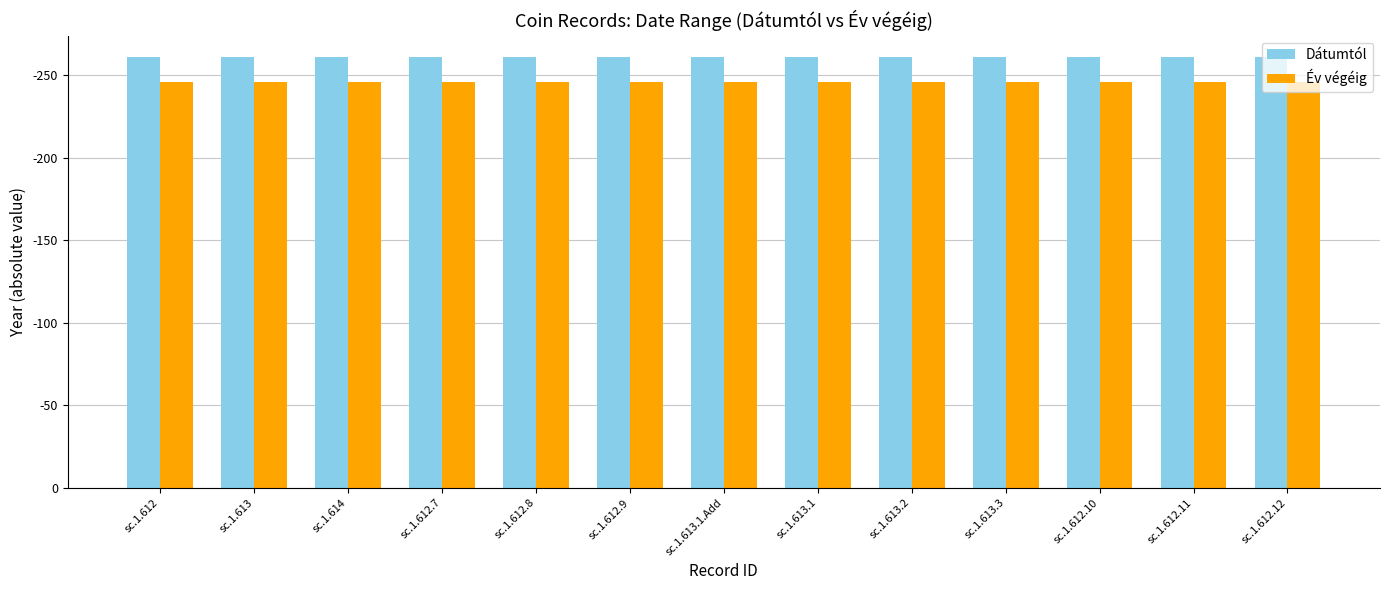

True or false: Dátumtól has a value of 366 at sc.1.612.

False